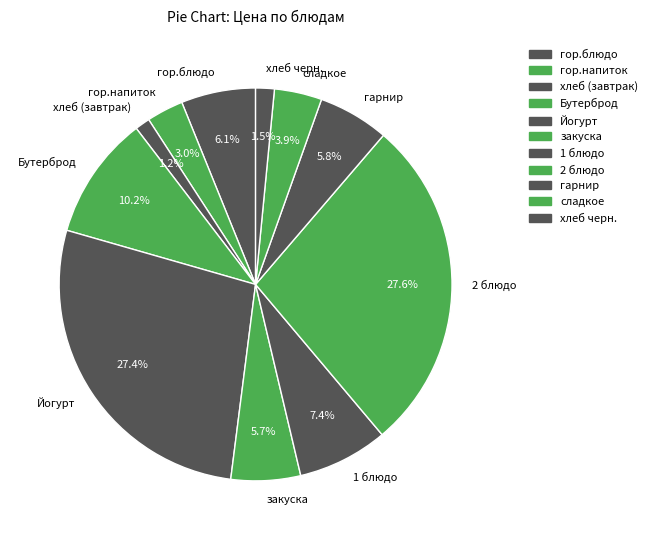

The хлеб (завтрак) slice represents 11% of the pie. True or false?

False